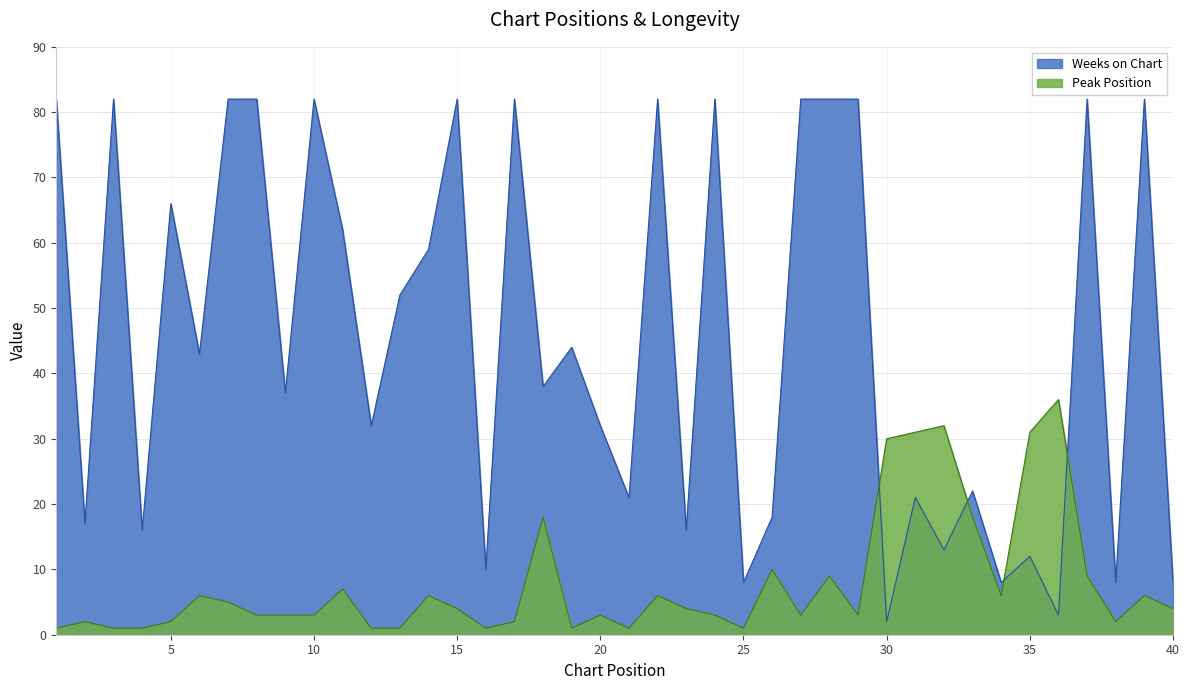

At which label is Weeks on Chart closest to 42?

6